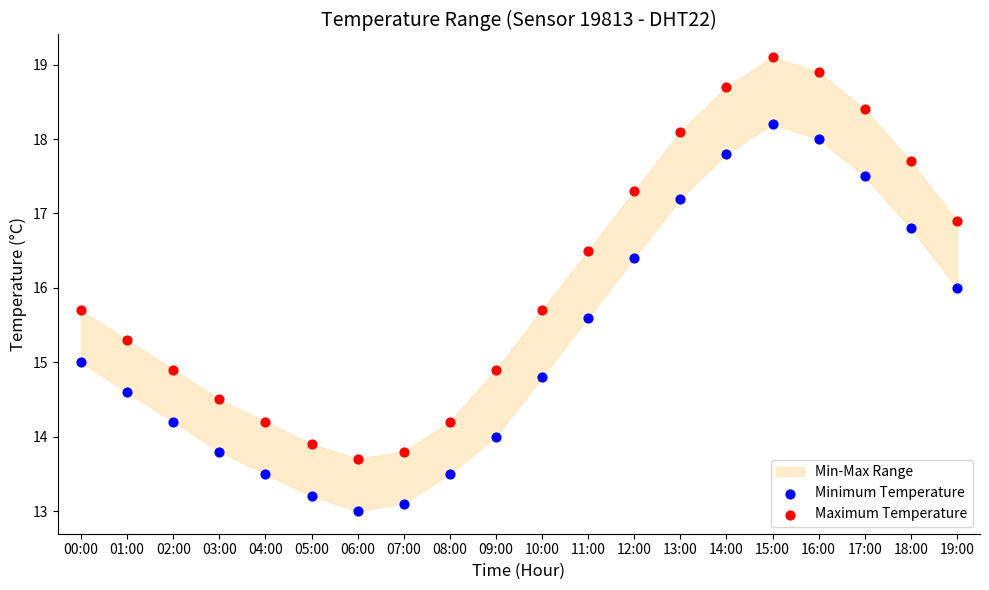

Which series reaches the minimum Y coordinate?

Minimum Temperature